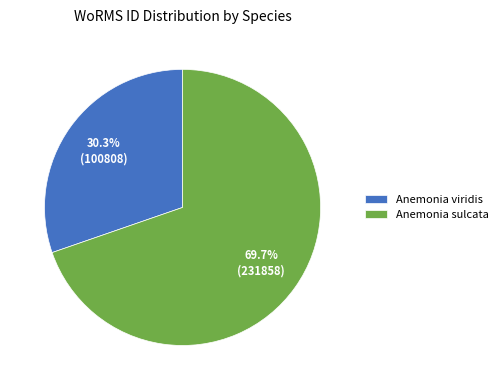

Is it true that Anemonia sulcata is 79% of the pie?

False